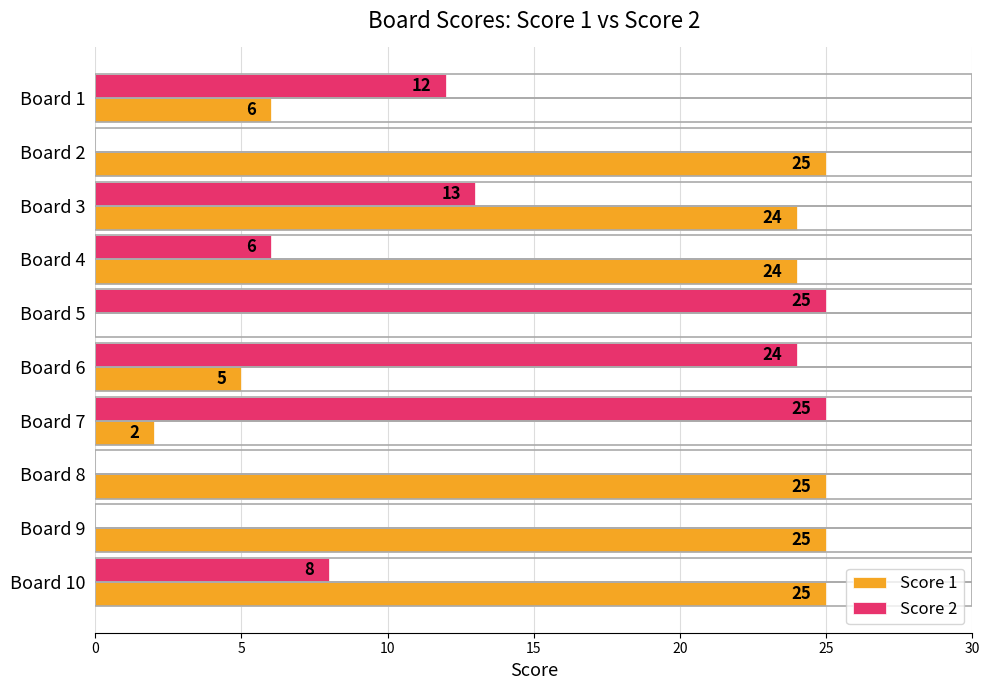

The value of Score 2 at Board 2 is 17. True or false?

False